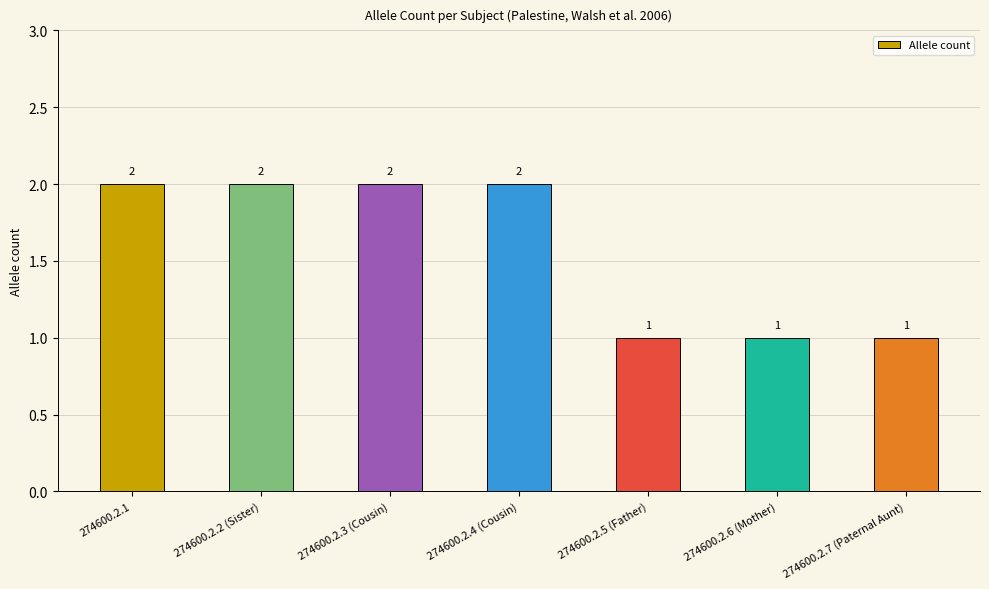

What position from the left is 274600.2.3 (Cousin)?

3